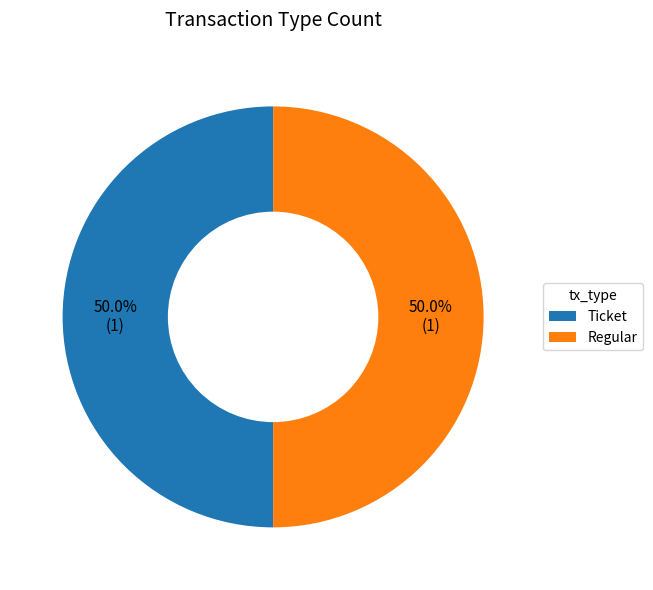

Is the sum of Ticket and Regular greater than half?

Yes